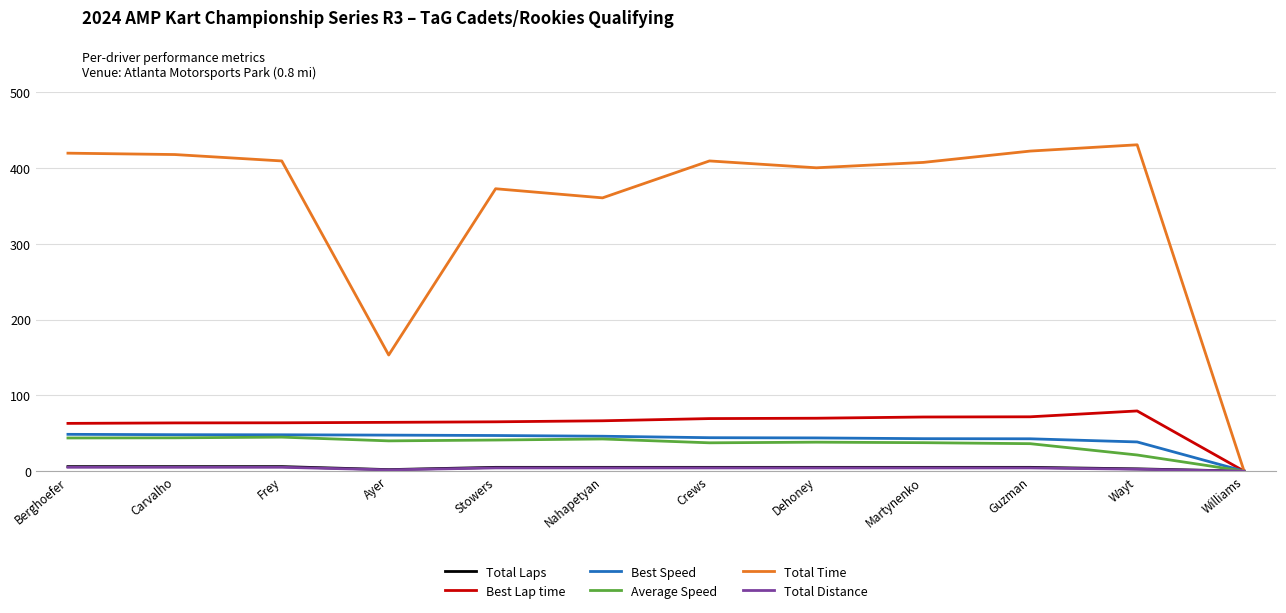

Which series has the largest total across all categories?

Total Time